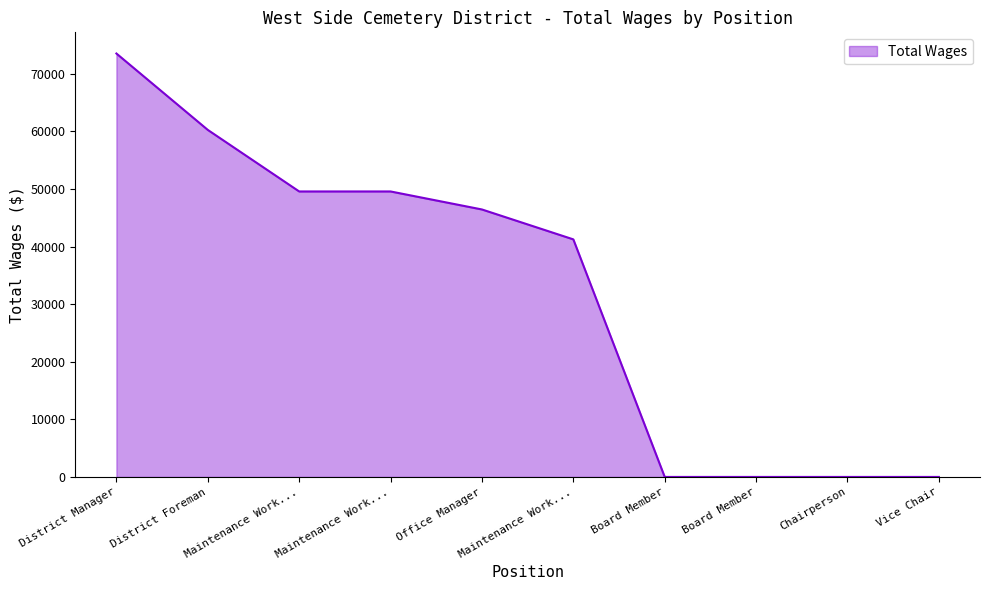

Rank the categories by value from highest to lowest.

District Manager, District Foreman, Maintenance Work..., Maintenance Work..., Office Manager, Maintenance Work..., Board Member, Board Member, Chairperson, Vice Chair